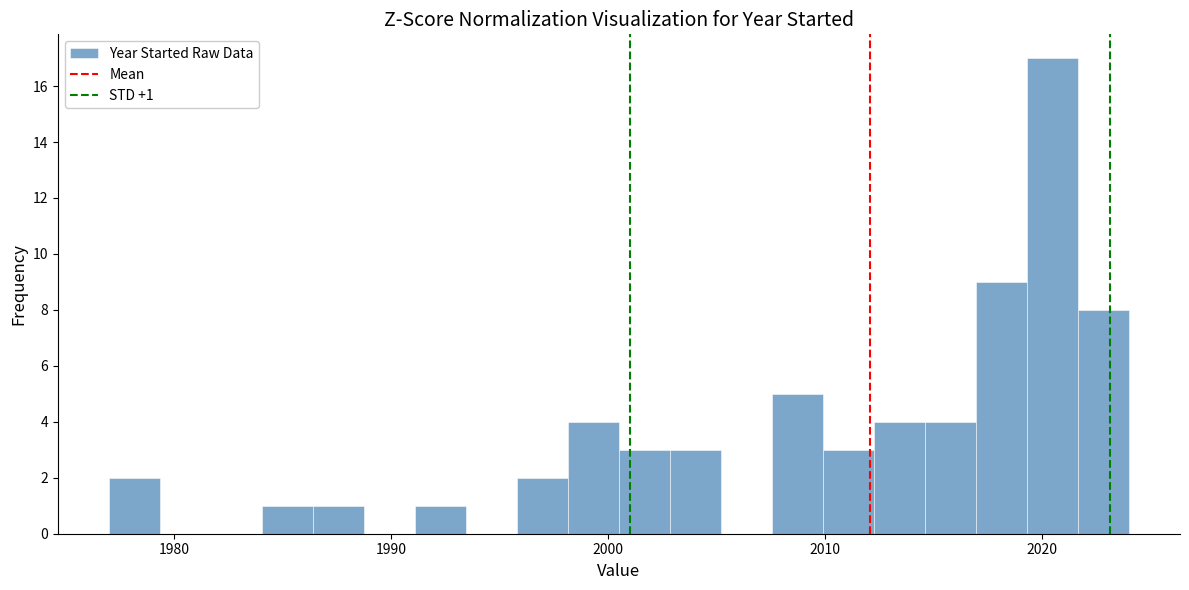

Read against the x-axis, roughly where is the centre of the tallest bar?

2020